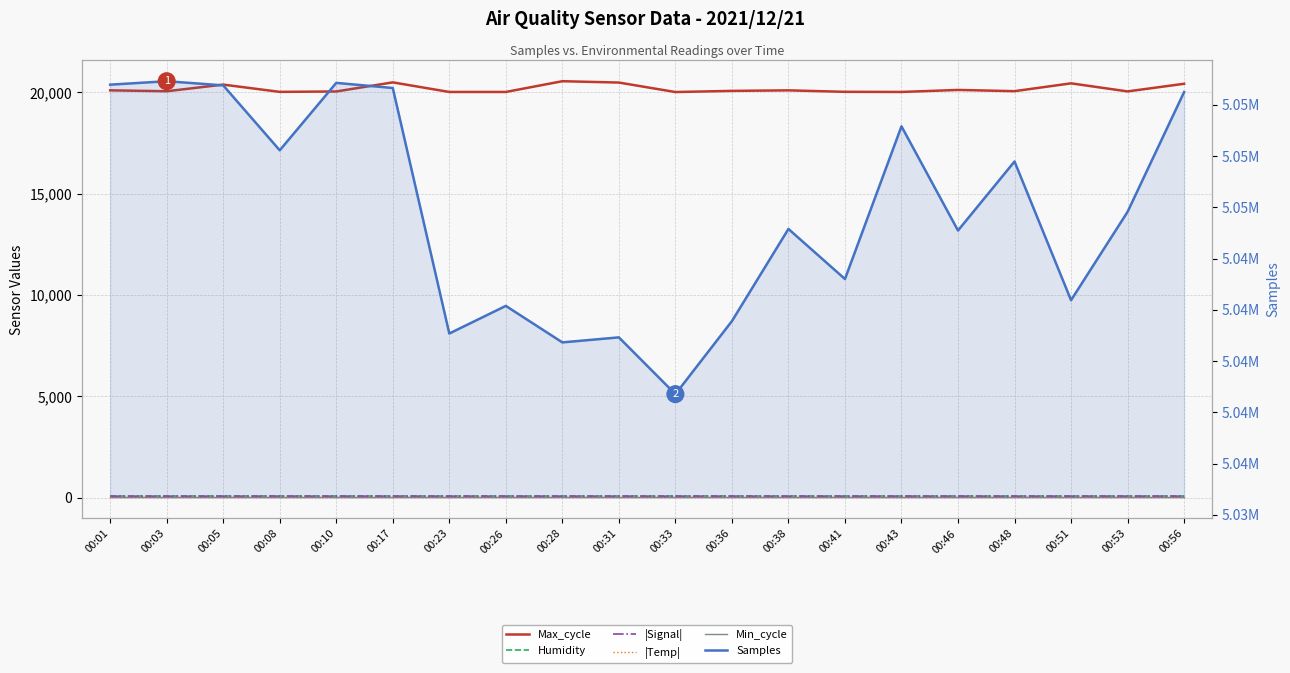

Is this an area chart (filled region under the line)?

No